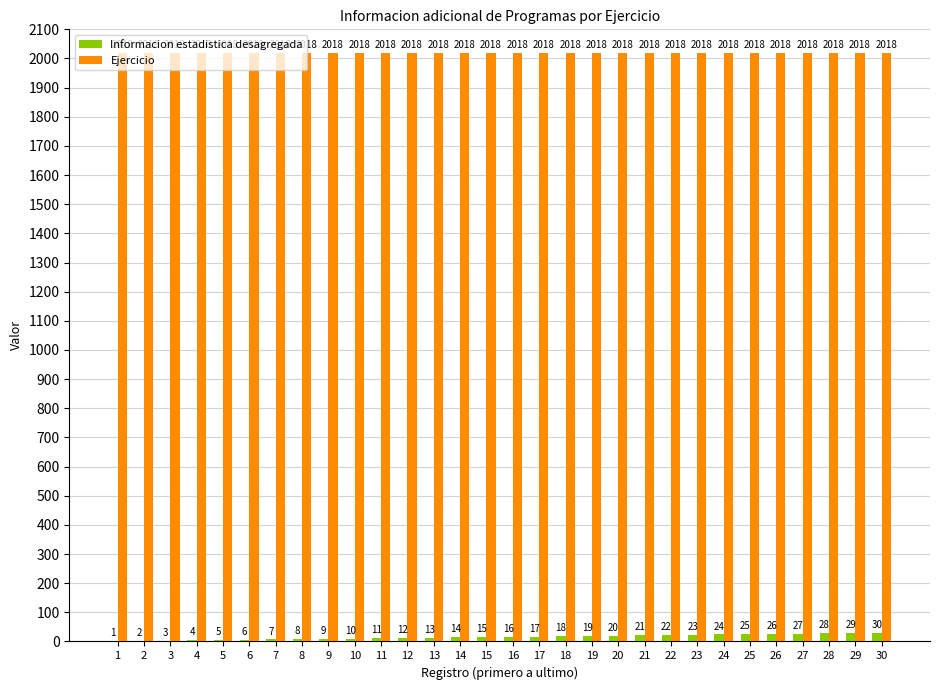

What is the sum of the Informacion estadistica desagregada values at 24 and 20?

44